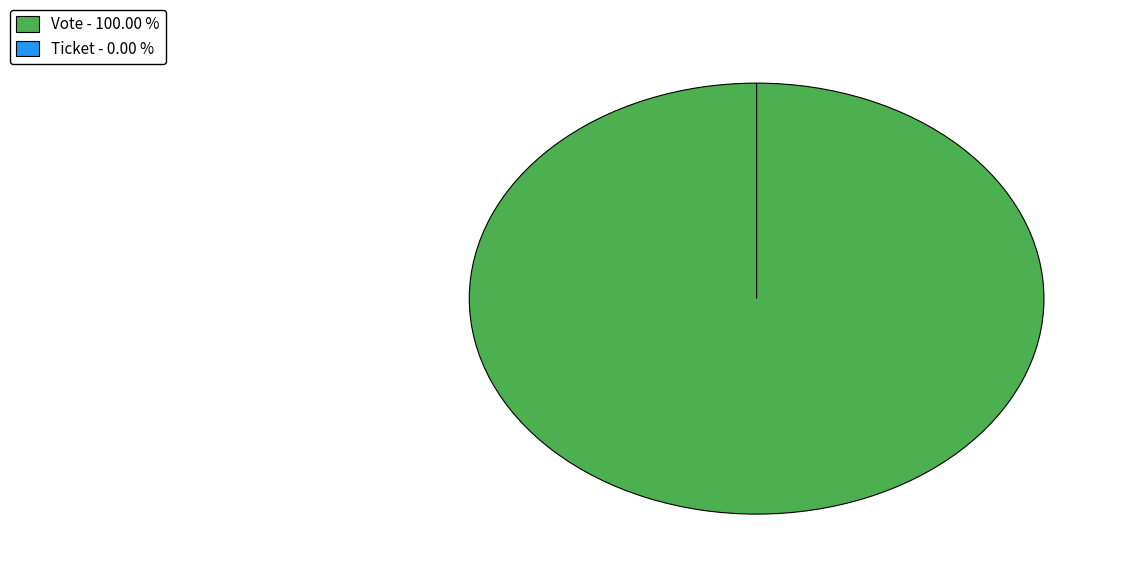

Between Ticket and Vote, which is larger?

Vote